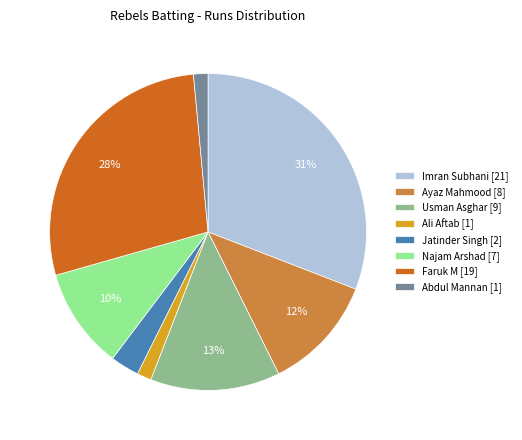

To the nearest percent, what is the combined percentage of Abdul Mannan [1] and Ayaz Mahmood [8]?

13%